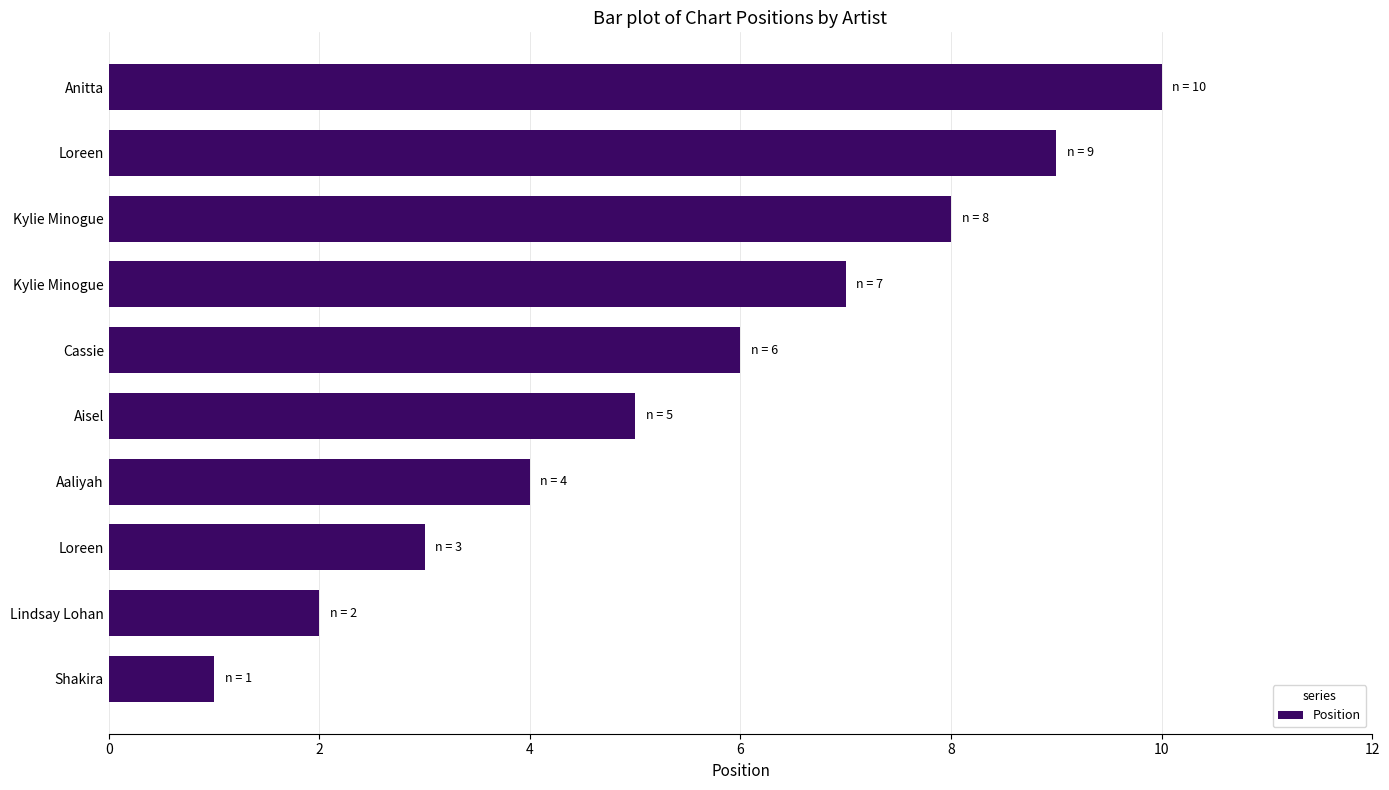

Does the chart contain any negative values?

No